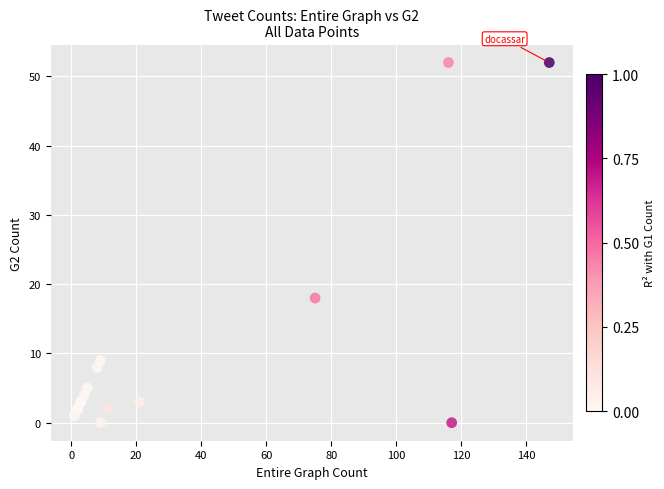

What Y value in the scatter plot is closest to 26?

18